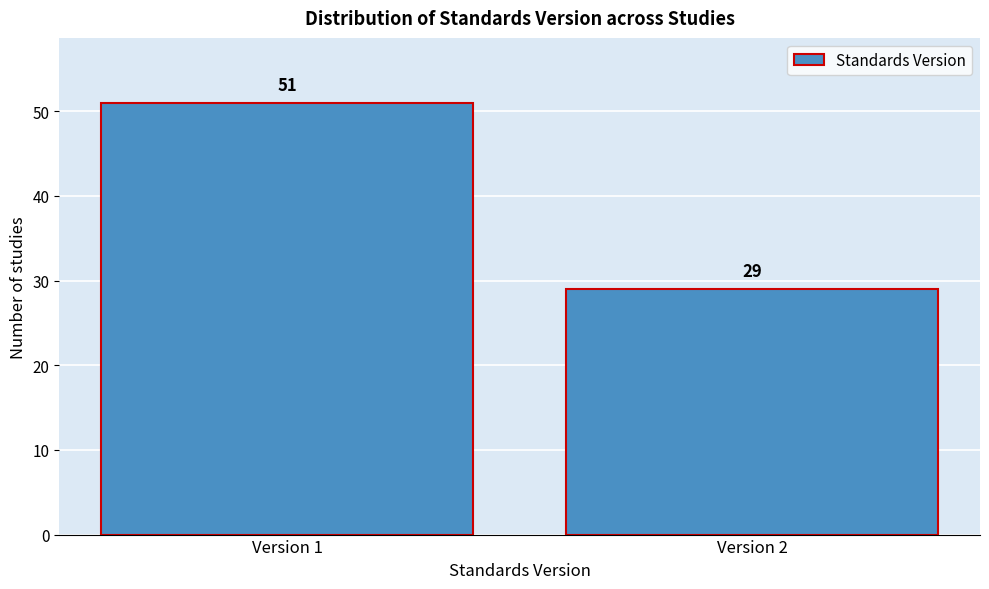

Reading left to right, list all the values displayed in this chart.

51	29